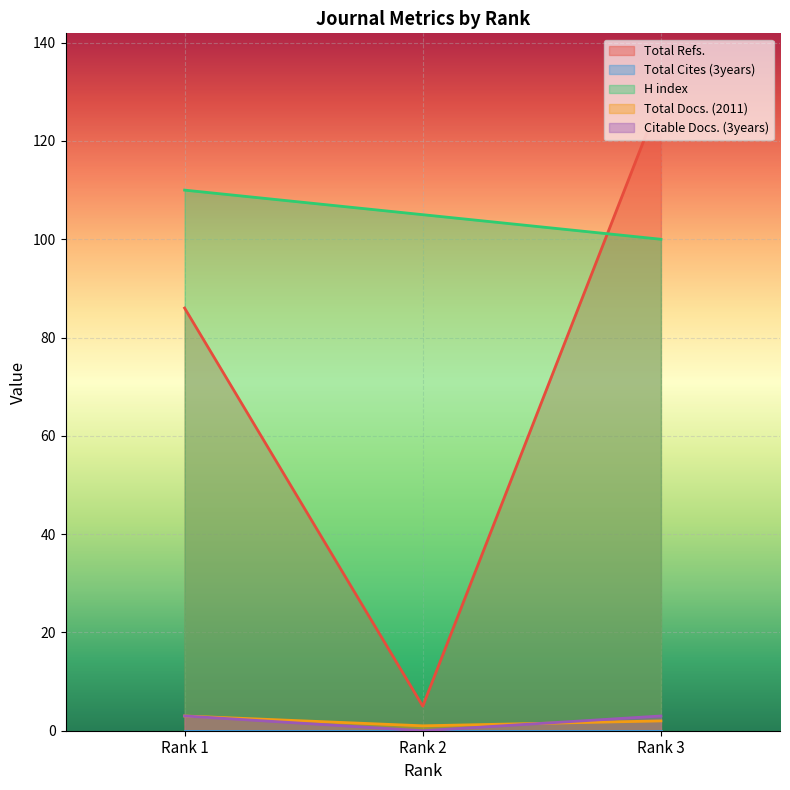

Reading left to right, extract all data points from this chart.

Total Refs.: 86	5	129
H index: 110	105	100
Total Docs. (2011): 3	1	2
Citable Docs. (3years): 3	0	3